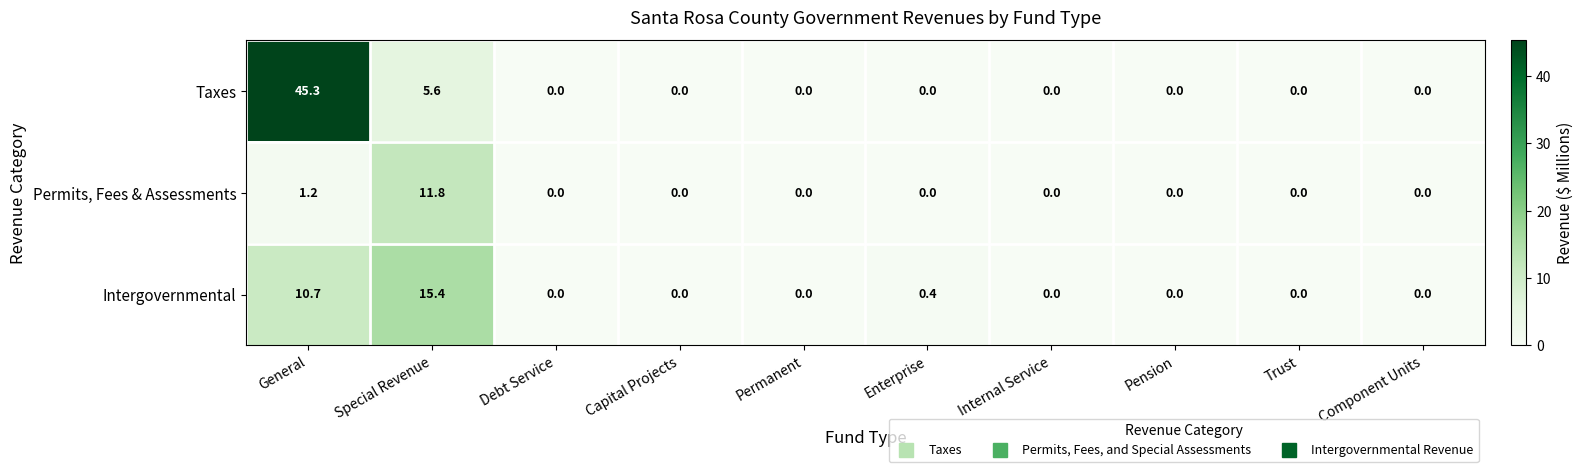

Reading right to left, transcribe all the data shown in this chart.

Taxes: Component Units=0.0	Trust=0.0	Pension=0.0	Internal Service=0.0	Enterprise=0.0	Permanent=0.0	Capital Projects=0.0	Debt Service=0.0	Special Revenue=5.6	General=45.3
Permits, Fees & Assessments: Component Units=0.0	Trust=0.0	Pension=0.0	Internal Service=0.0	Enterprise=0.0	Permanent=0.0	Capital Projects=0.0	Debt Service=0.0	Special Revenue=11.8	General=1.2
Intergovernmental: Component Units=0.0	Trust=0.0	Pension=0.0	Internal Service=0.0	Enterprise=0.4	Permanent=0.0	Capital Projects=0.0	Debt Service=0.0	Special Revenue=15.4	General=10.7